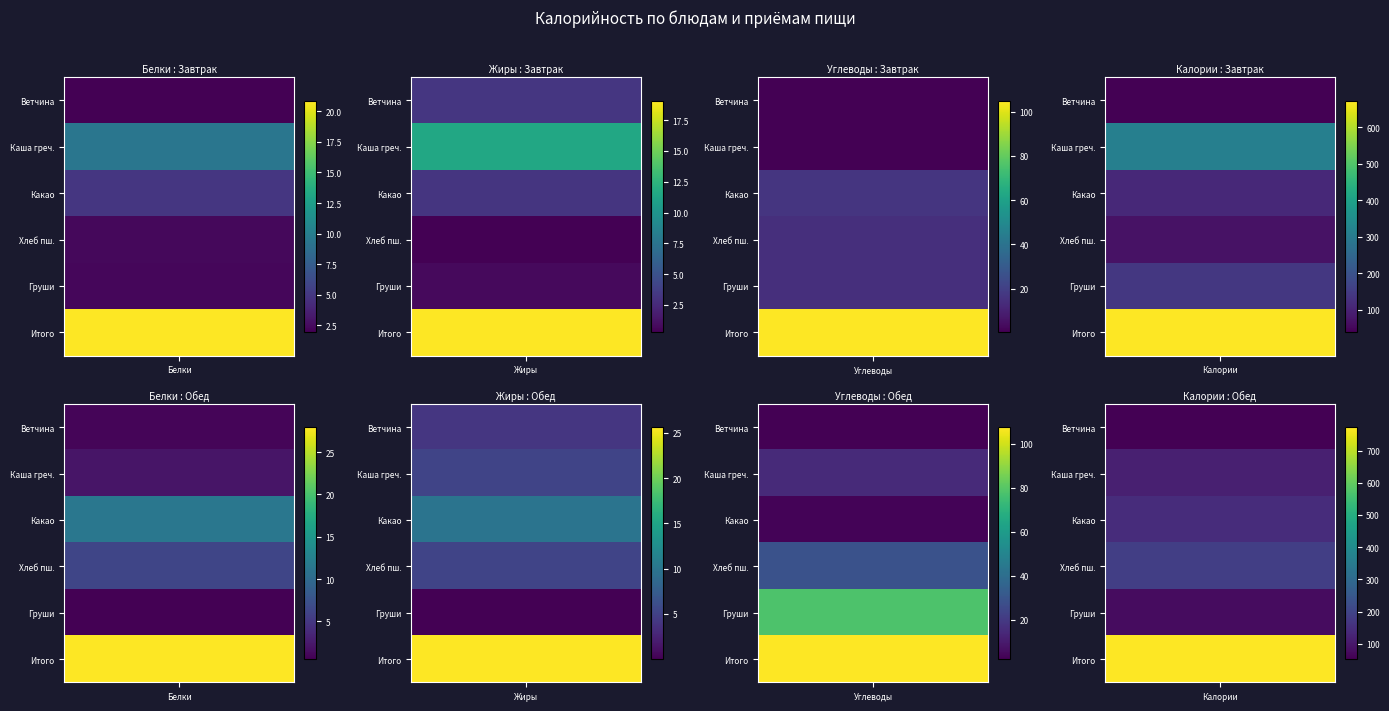

Reading right to left, transcribe all the data shown in this chart.

Завтрак: Итого=672.9	Фрукт груши=142.0	Хлеб пшеничный=70.5	Какао на молоке=111.2	Каша молочная гречневая=311.0	Ветчина=38.4
Обед: Итого=772.0	Фрукт груши=77.9	Хлеб пшеничный=187.1	Какао на молоке=145.7	Каша молочная гречневая=115.1	Ветчина=53.1